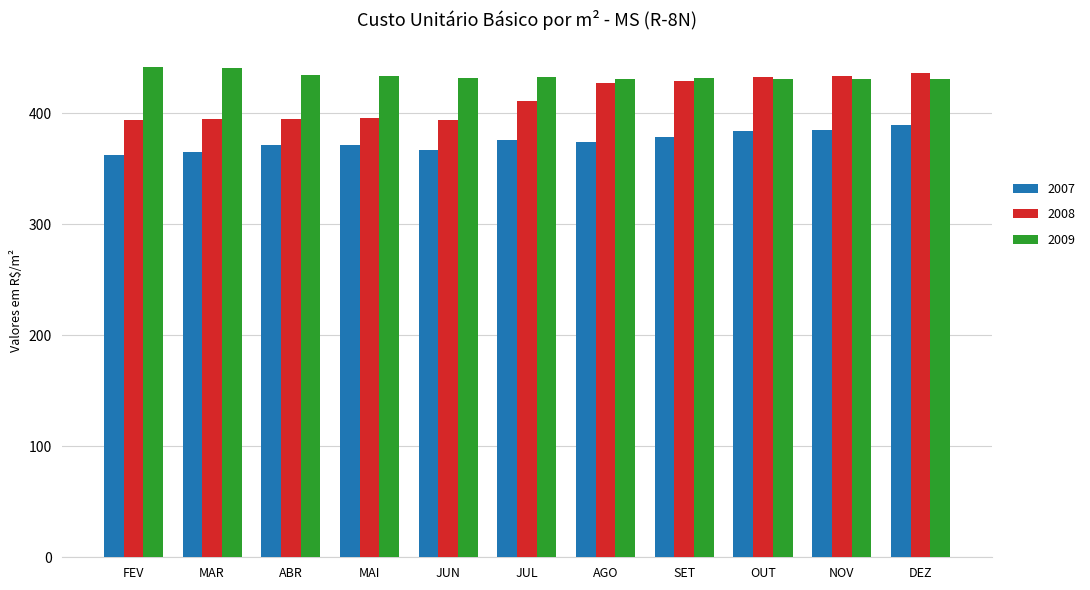

Read the 2007 value at MAI.

371.4